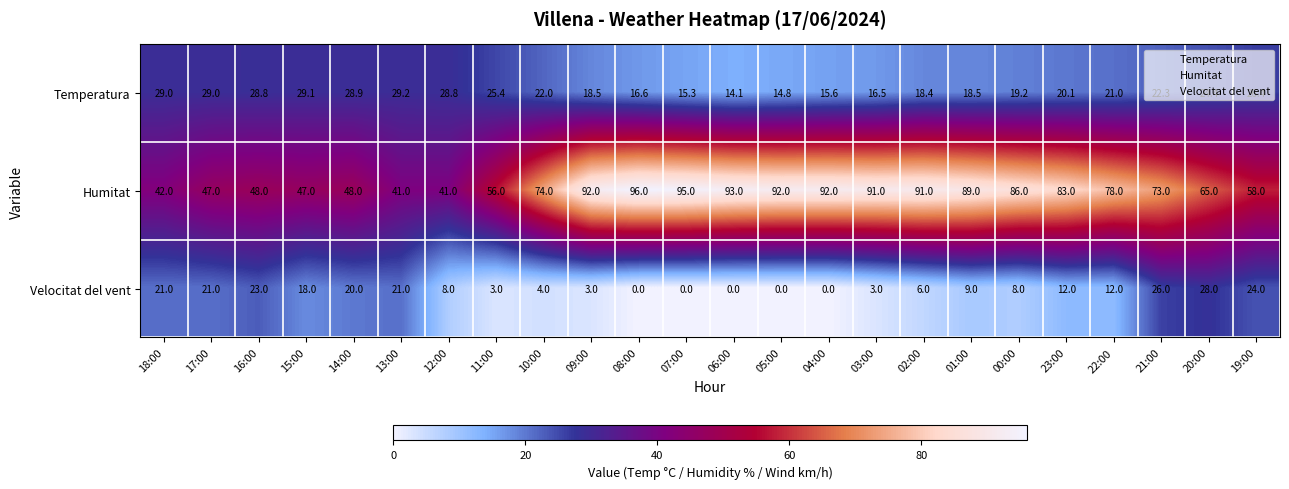

Rank the series by their maximum value, from lowest to highest.

Velocitat del vent, Temperatura, Humitat